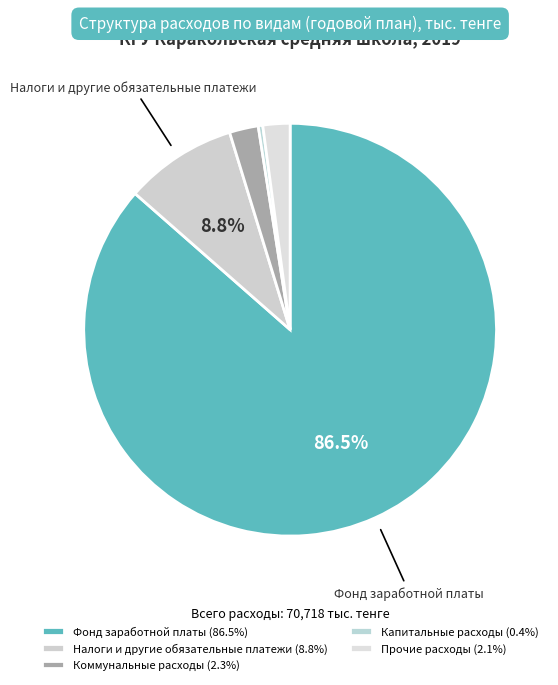

How many segments does this pie chart have?

5